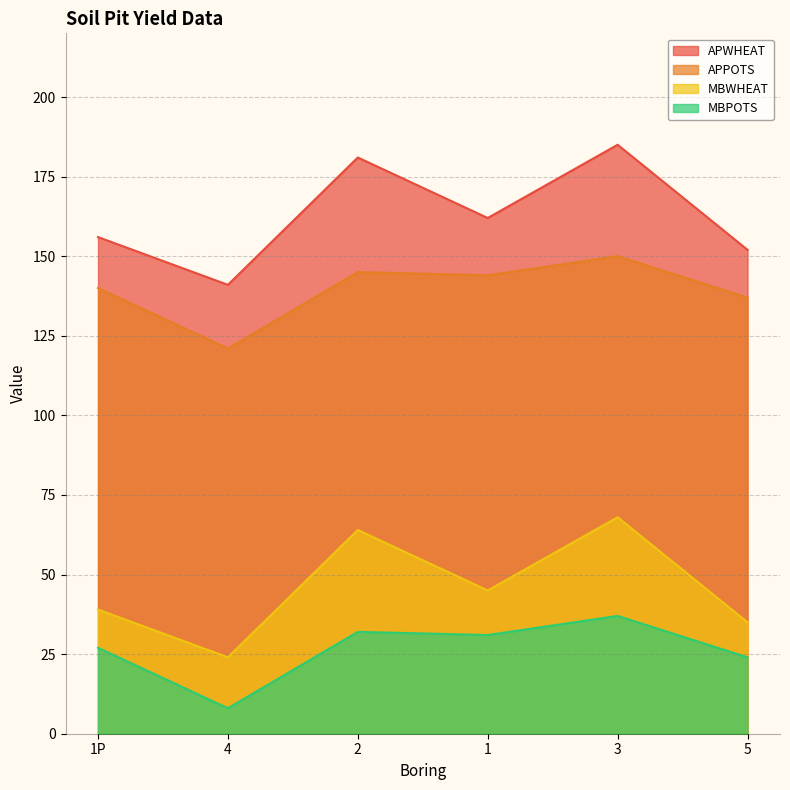

What is the sum of all MBPOTS values?

159